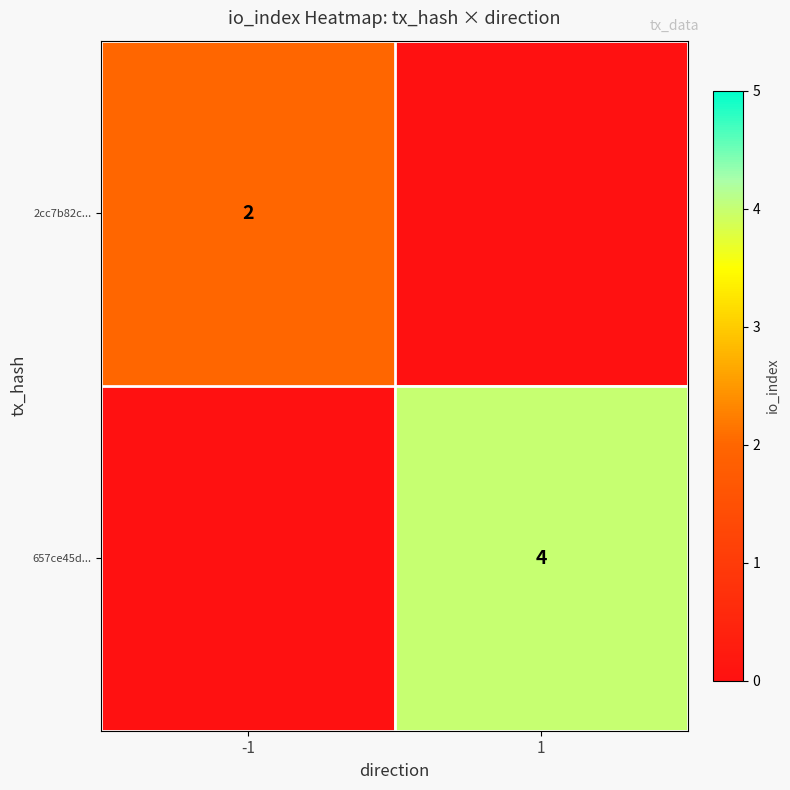

True or false: 2cc7b82c... has a value of 3 at -1.

False